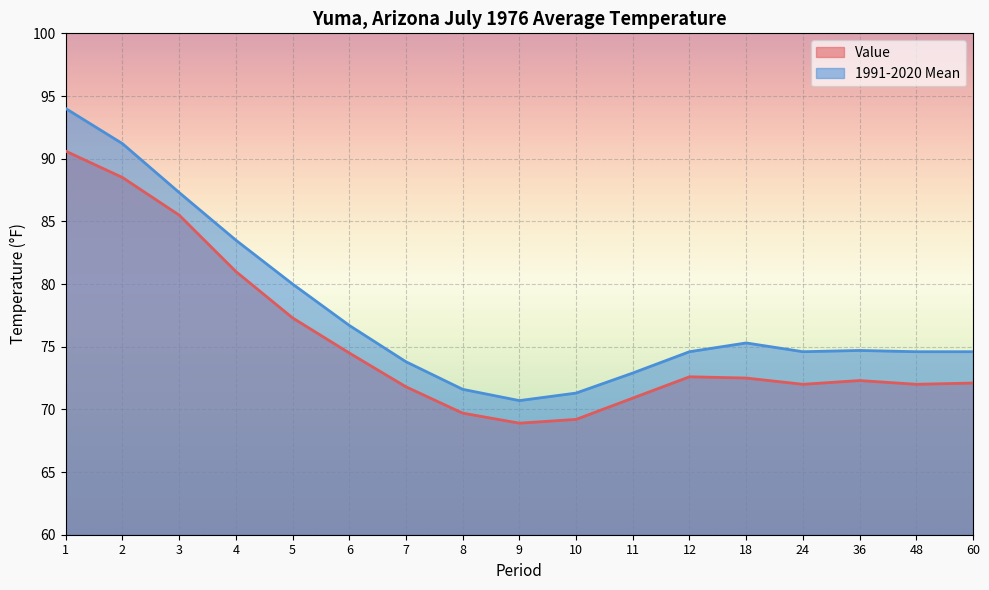

What is the highest value of the Value series?

90.6